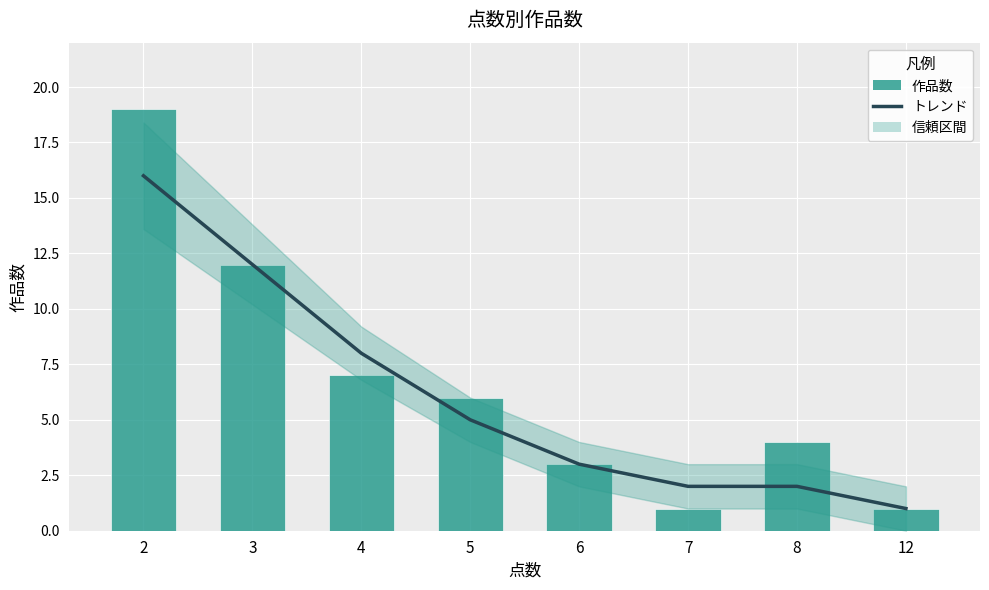

What is the minimum value for 作品数?

1